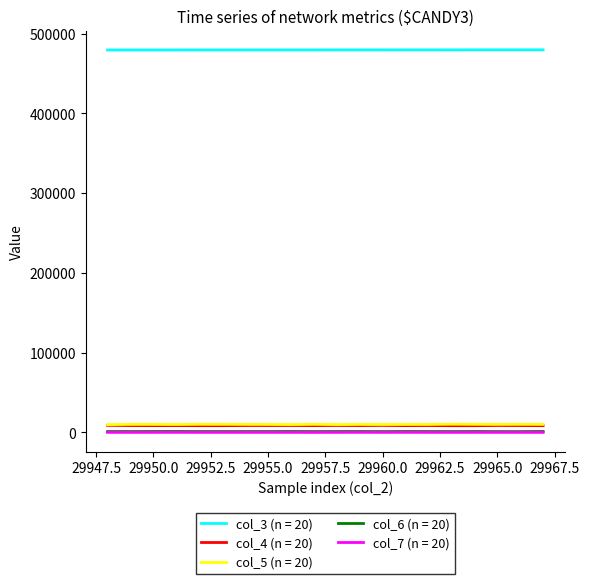

What is the greatest value displayed?

479834